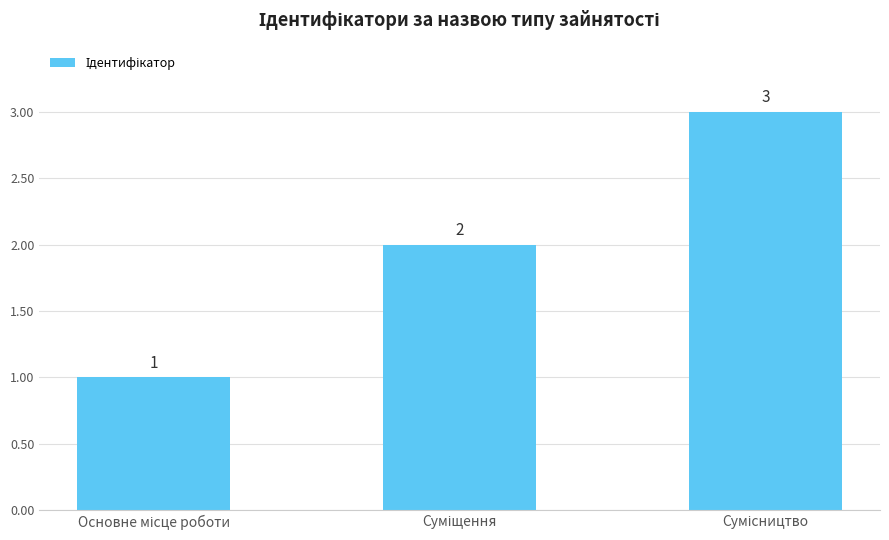

What is the sum of all values?

6